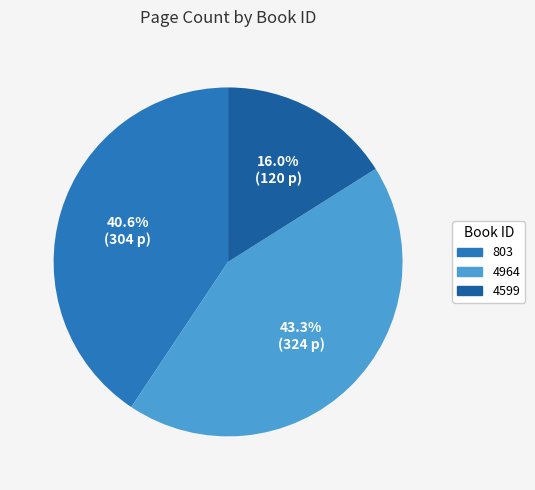

Approximately how many times larger is the value at 803 compared to 4599?

2.5